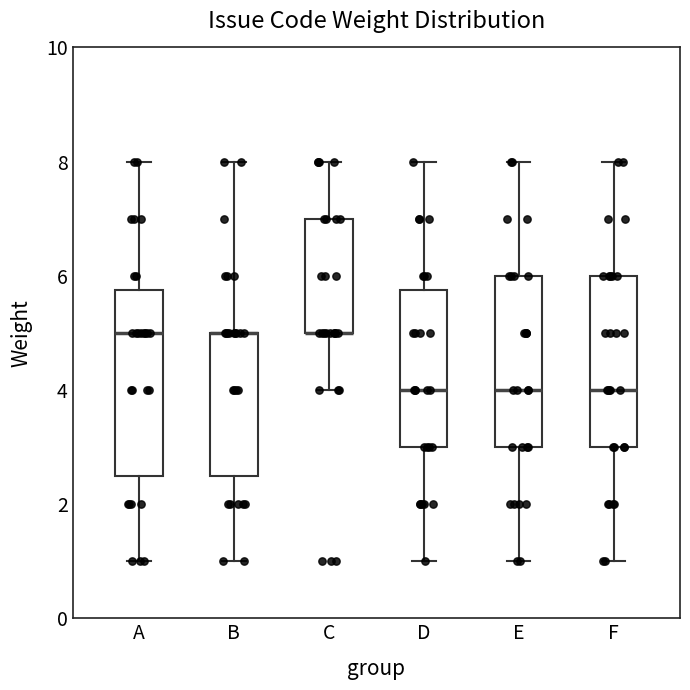

Reading left to right, transcribe this box plot: for each box, give where its median line is, the range the box spans, and where its two whiskers end, as read against the y-axis. The values are not printed on the chart, so give them approximately, as read against the axis.

A: median 5.0, box 2.6 to 5.8, whiskers 1.0 to 8.0
B: median 5.0 (drawn on the box's upper edge), box 2.6 to 5.0, whiskers 1.0 to 8.0
C: median 5.0 (drawn on the box's lower edge), box 5.0 to 7.0, whiskers 4.0 to 8.0
D: median 4.0, box 3.0 to 5.8, whiskers 1.0 to 8.0
E: median 4.0, box 3.0 to 6.0, whiskers 1.0 to 8.0
F: median 4.0, box 3.0 to 6.0, whiskers 1.0 to 8.0